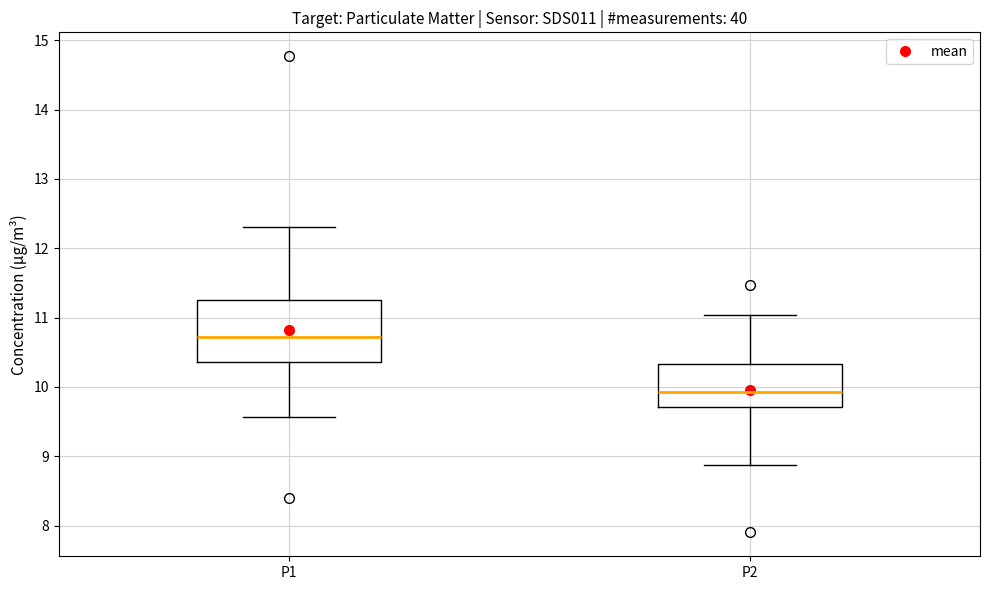

Reading left to right, transcribe this box plot: for each box, give where its median line is, the range the box spans, and where its two whiskers end, as read against the y-axis. The values are not printed on the chart, so give them approximately, as read against the axis.

P1: median 10.7, box 10.4 to 11.2, whiskers 9.6 to 12.3
P2: median 9.9, box 9.7 to 10.3, whiskers 8.9 to 11.0